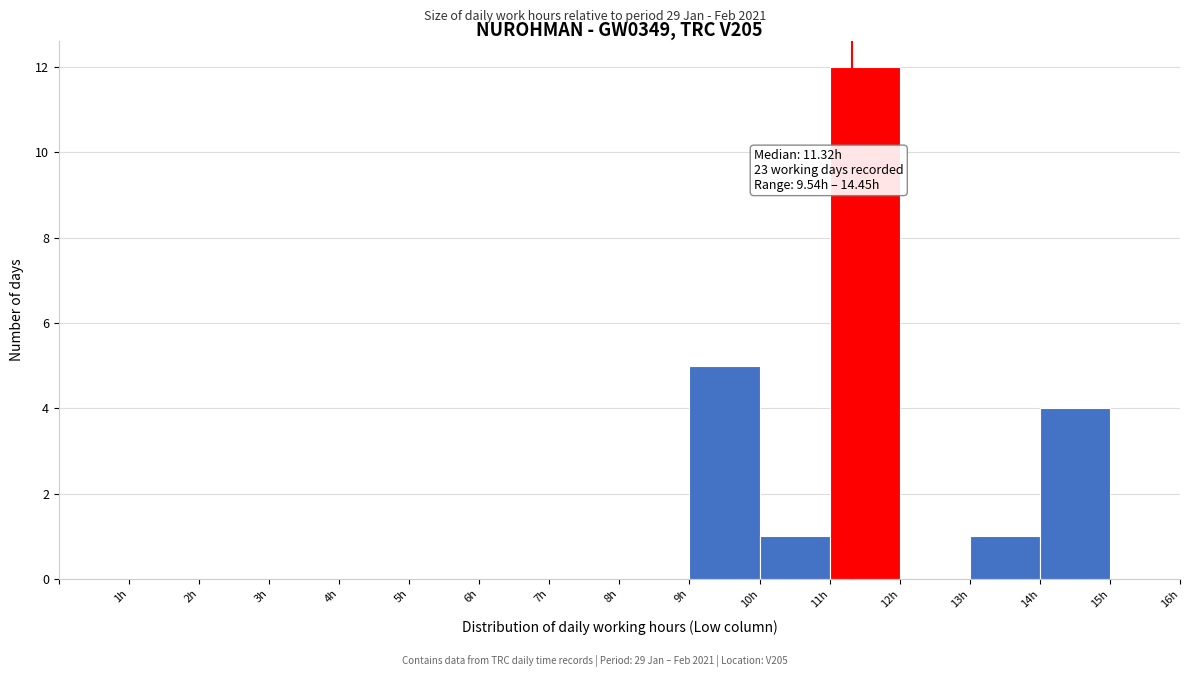

Which range on the x-axis has the tallest bar?

11 to 12